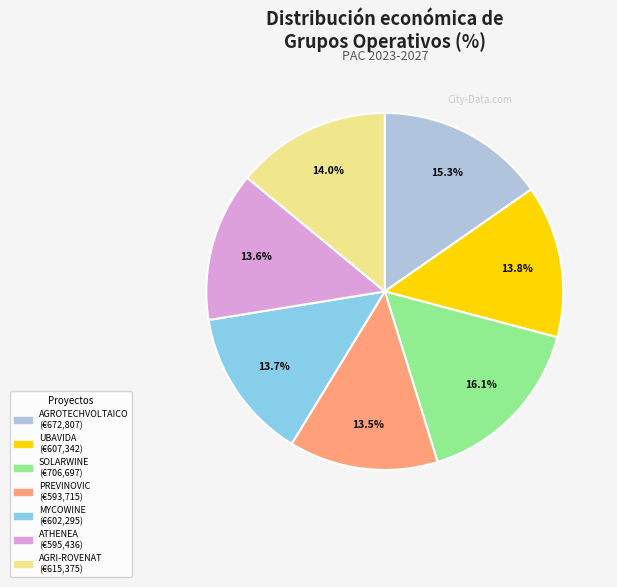

What is the ratio of the value at UBAVIDA to the value at SOLARWINE?

0.9